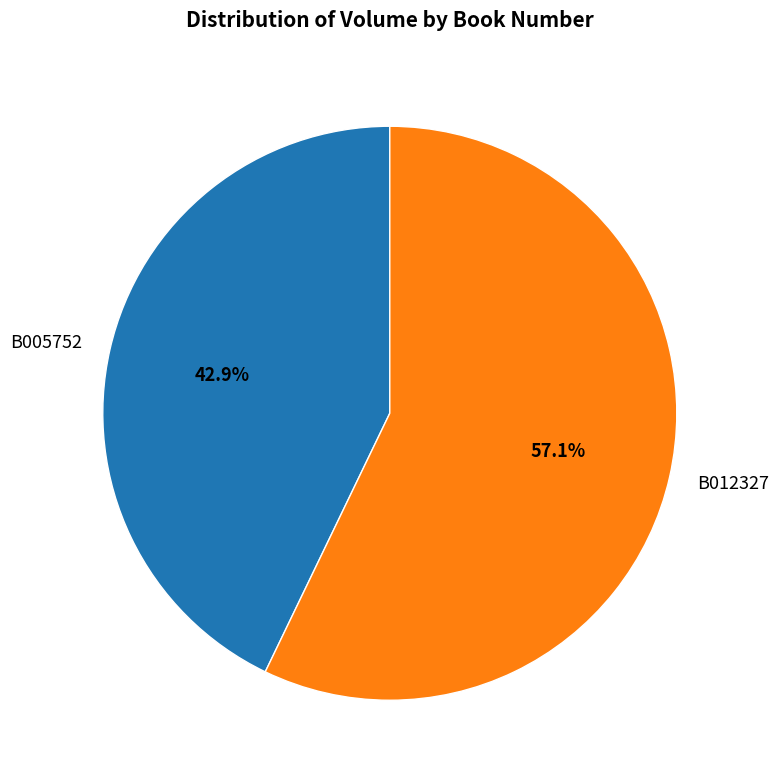

To the nearest percent, what is the combined percentage of B005752 and B012327?

100%